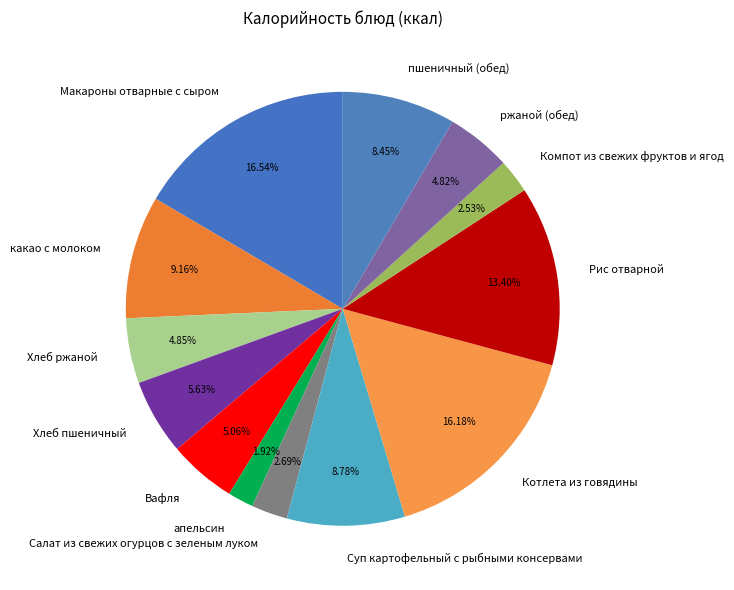

Does ржаной (обед) represent more than half of the total?

No